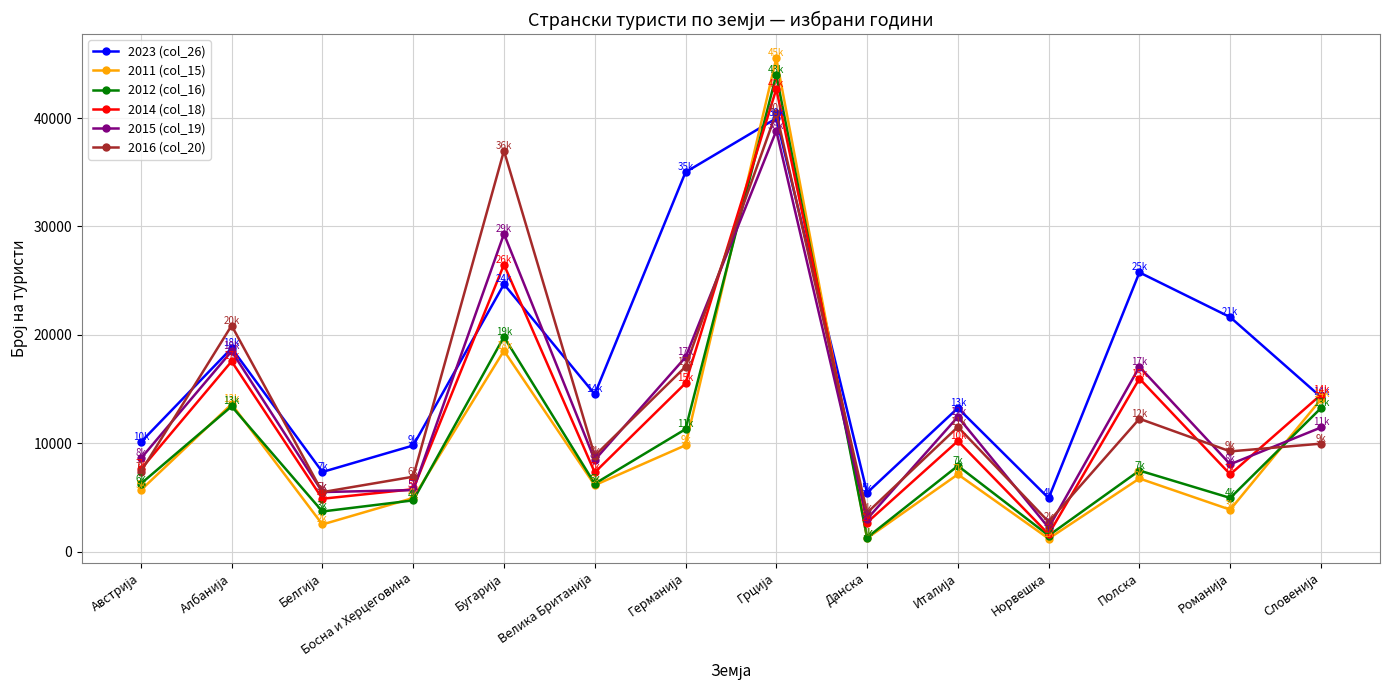

Does the chart have visible grid lines?

Yes